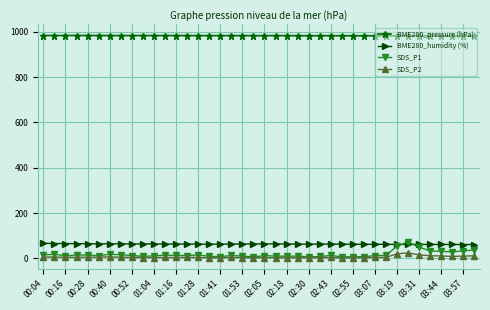

Does the chart display data point markers on the line(s)?

Yes